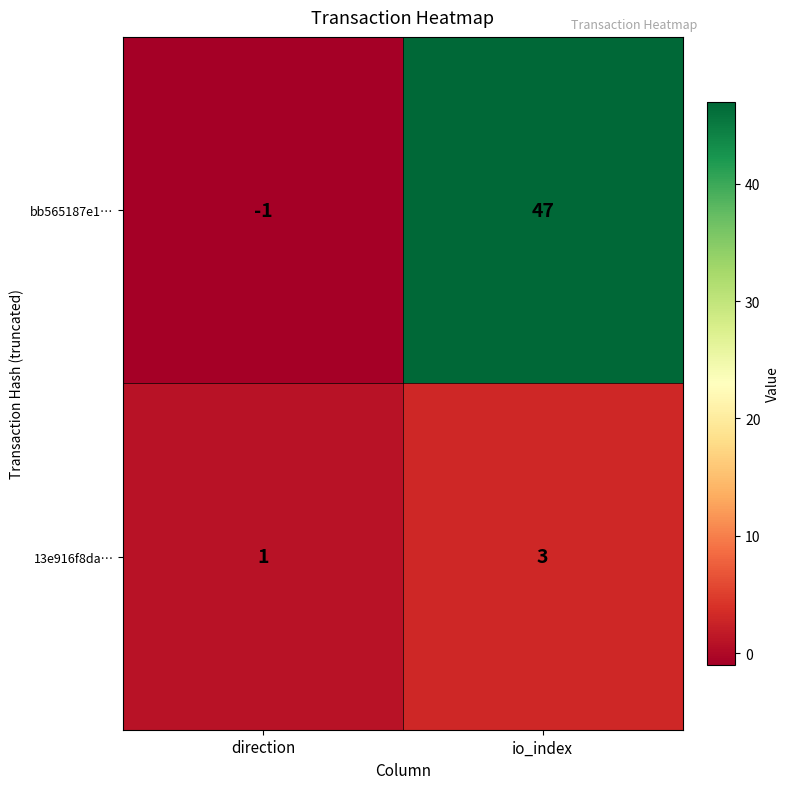

What is the sum of the 13e916f8da… values at io_index and direction?

4